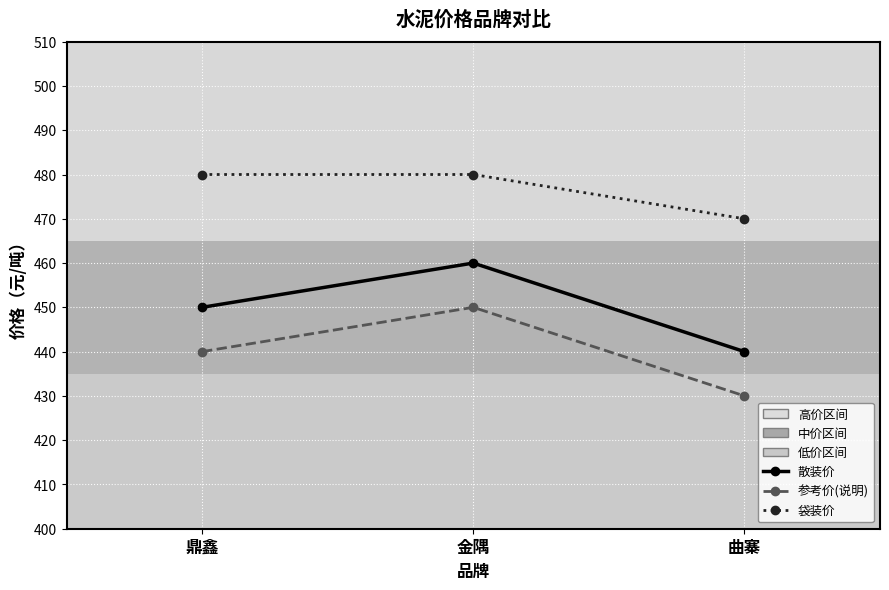

What position from the right is 金隅?

2